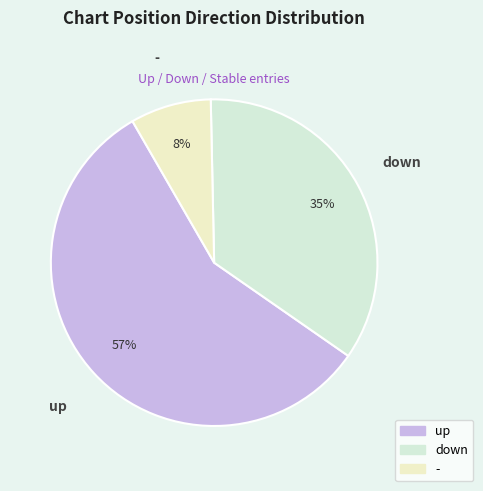

Is it true that up is 42% of the pie?

False